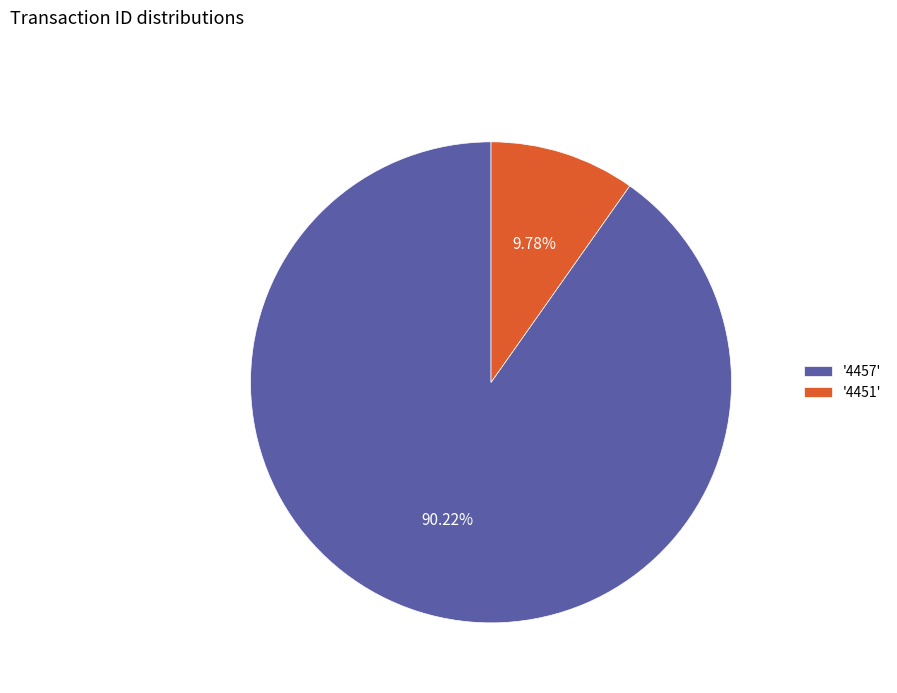

Rank the categories by value from highest to lowest.

'4457', '4451'